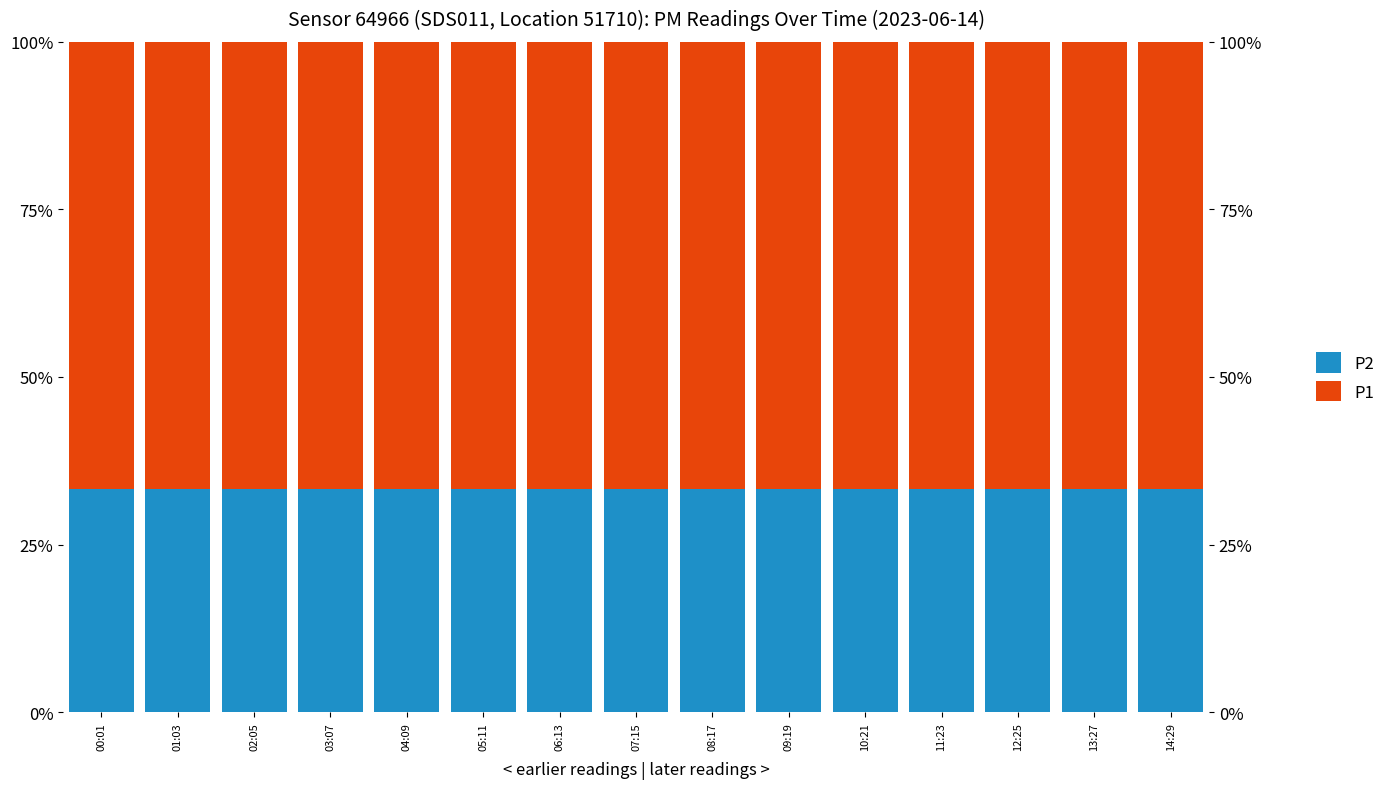

Where is P2 nearest to the value 33?

00:01